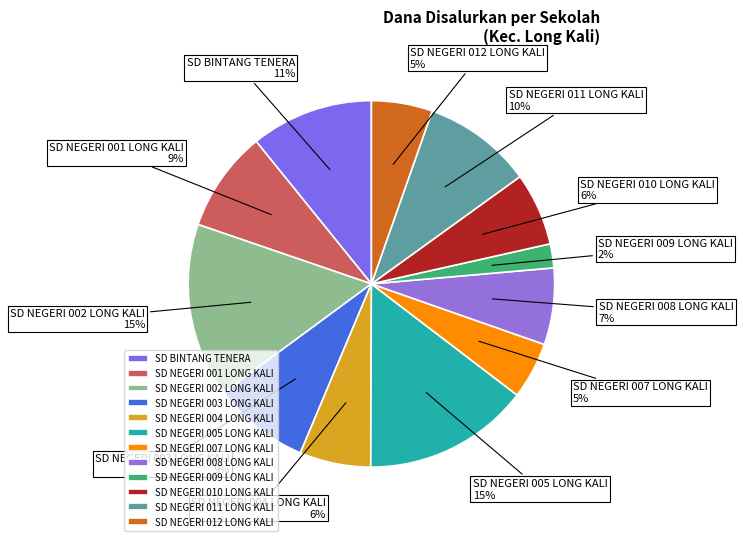

To the nearest percent, what is the difference between the largest and smallest slice percentages?

13%